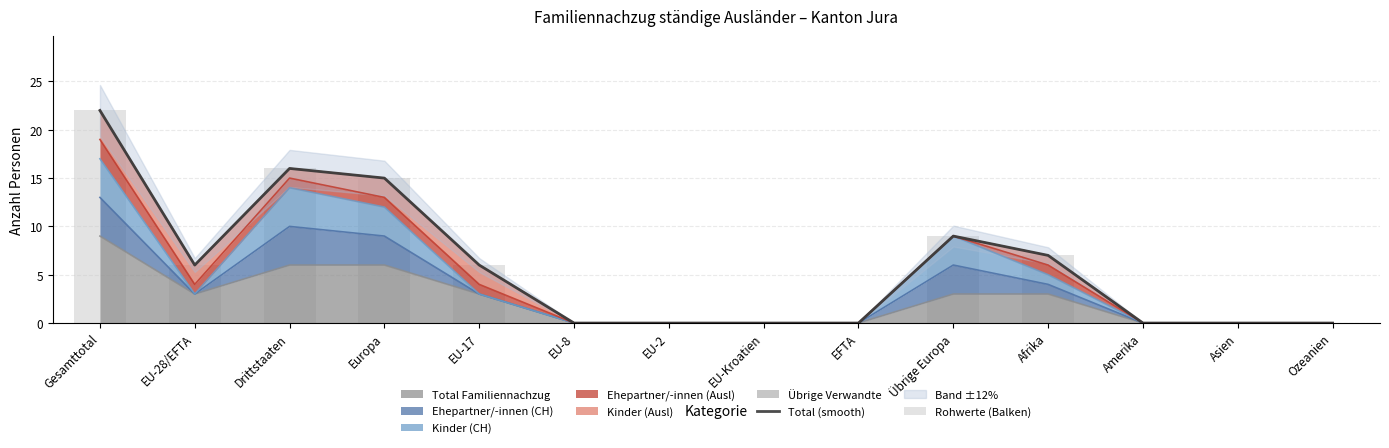

What is the approximate value of Total Familiennachzug at Europa?

6